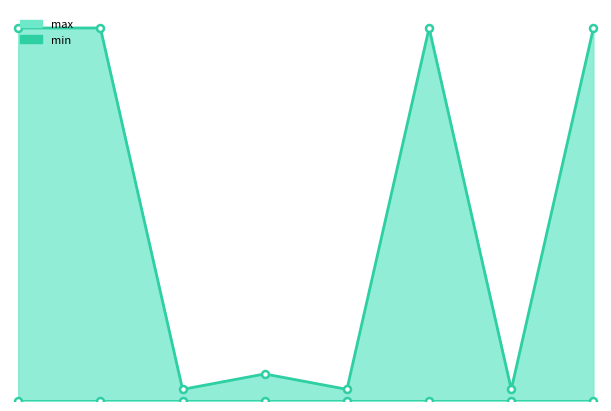

How many interior local peaks does the max_line series have?

2